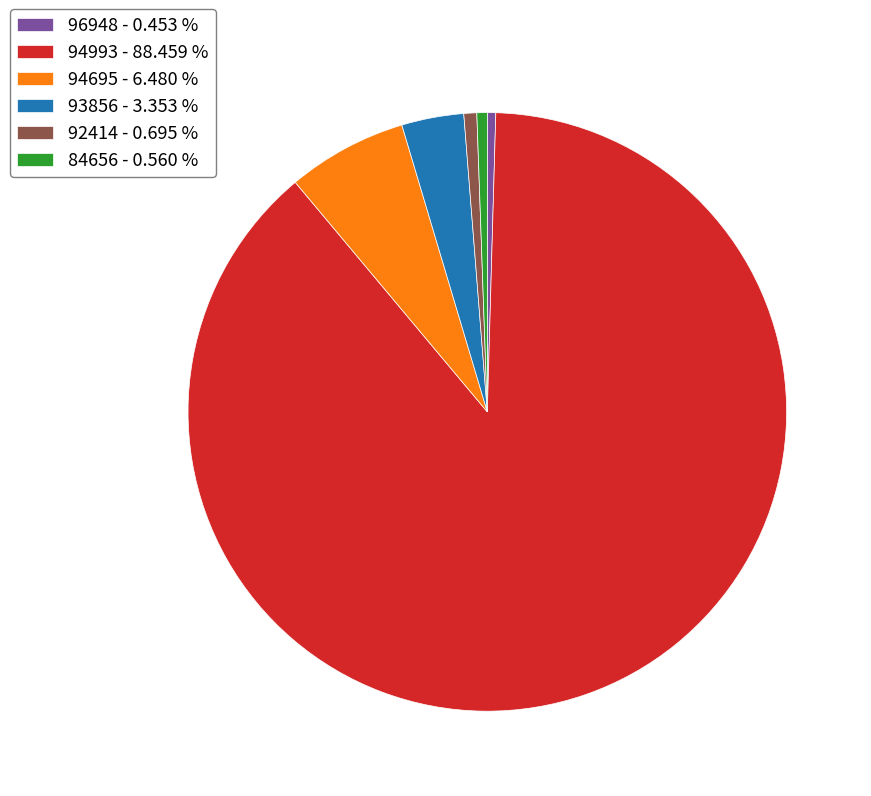

Is the sum of 94993 - 88.459 % and 93856 - 3.353 % greater than half?

Yes